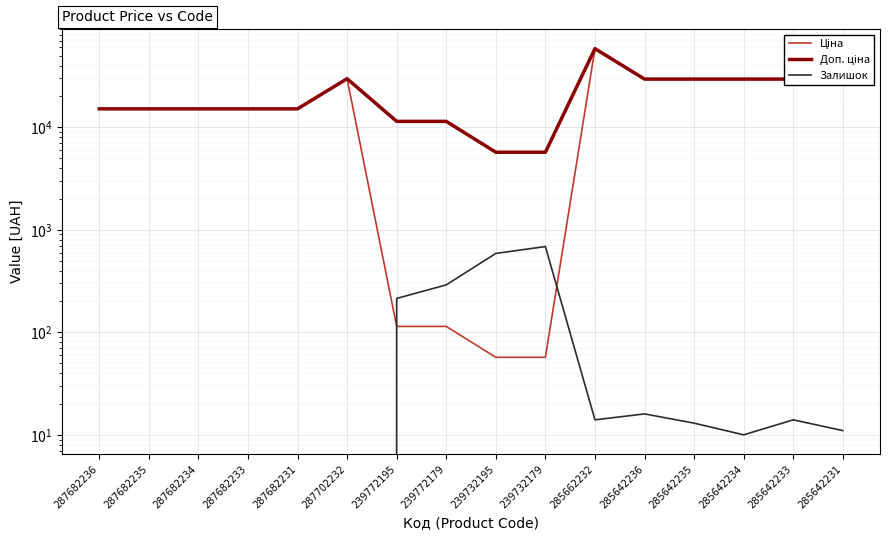

What is the label of the 13th point from the left?

285642235